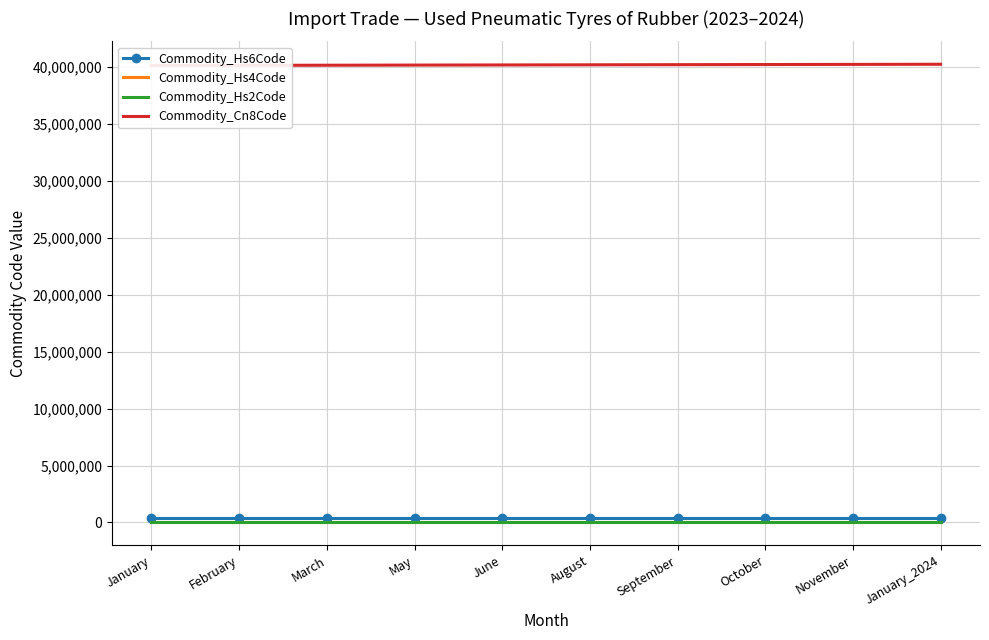

What is the lowest value of the Commodity_Hs6Code series?

401220.0